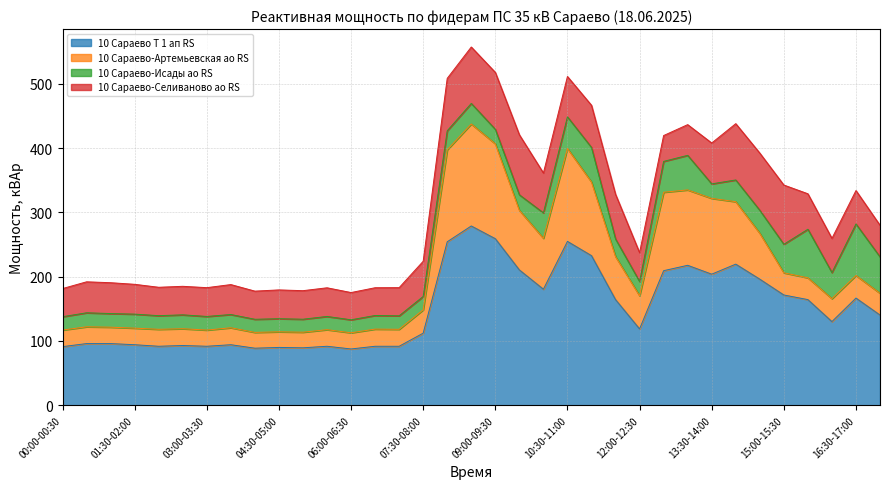

What is the maximum value for 10 Сараево Т 1 ап RS?

279.0